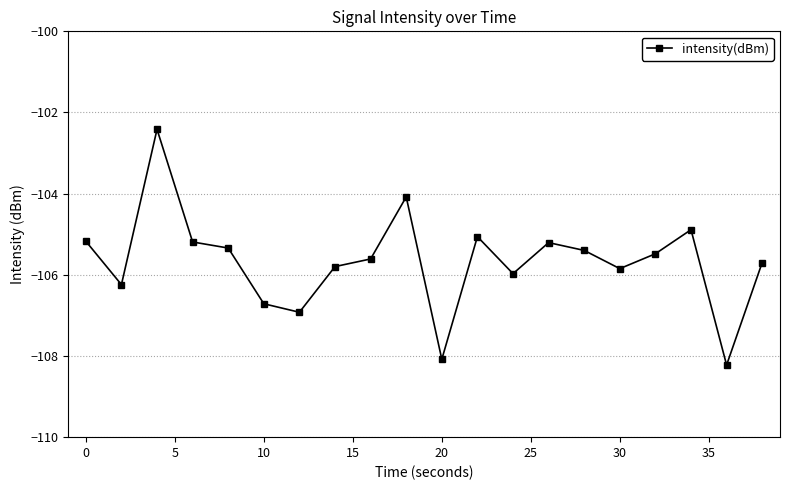

How many lines are shown in the chart?

1